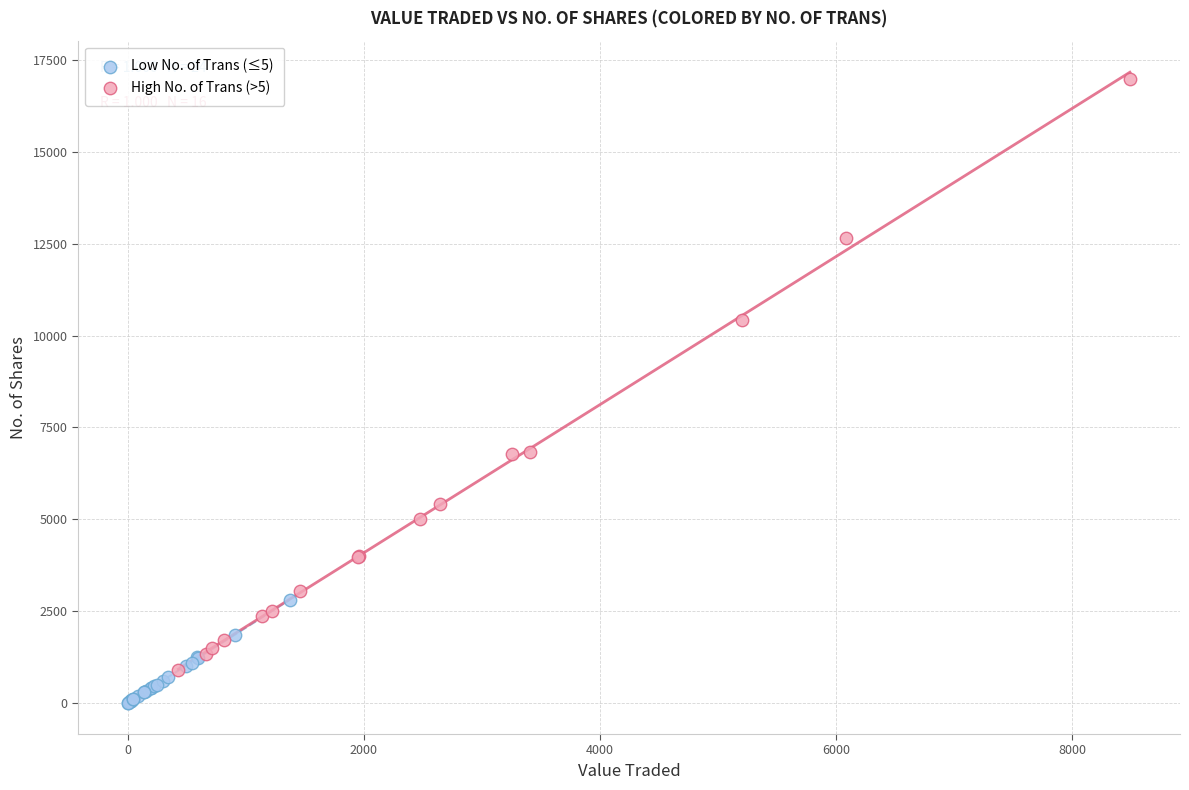

Which series reaches the maximum Y coordinate?

High No. of Trans (>5)